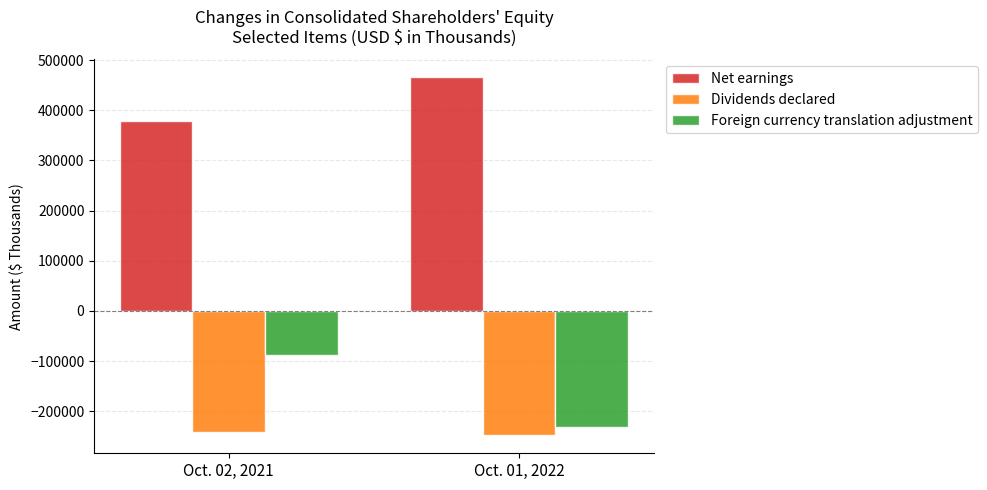

Does the chart contain stacked bars?

No